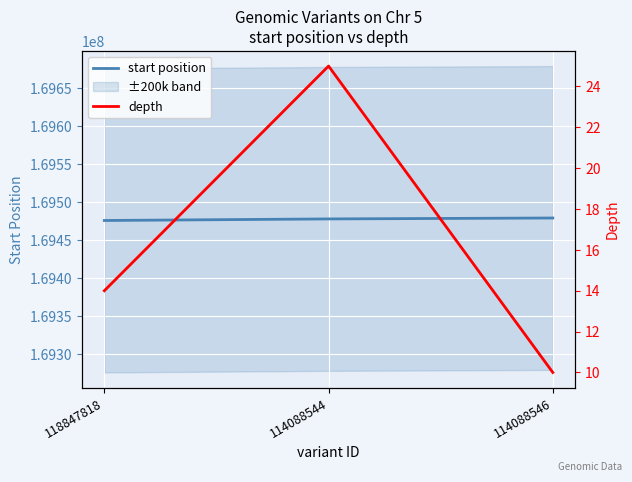

What are all the series names shown in the legend?

start position, depth